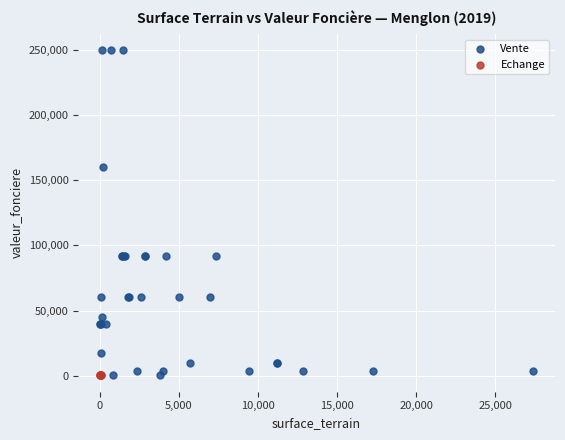

Which series contains the highest Y value?

Vente